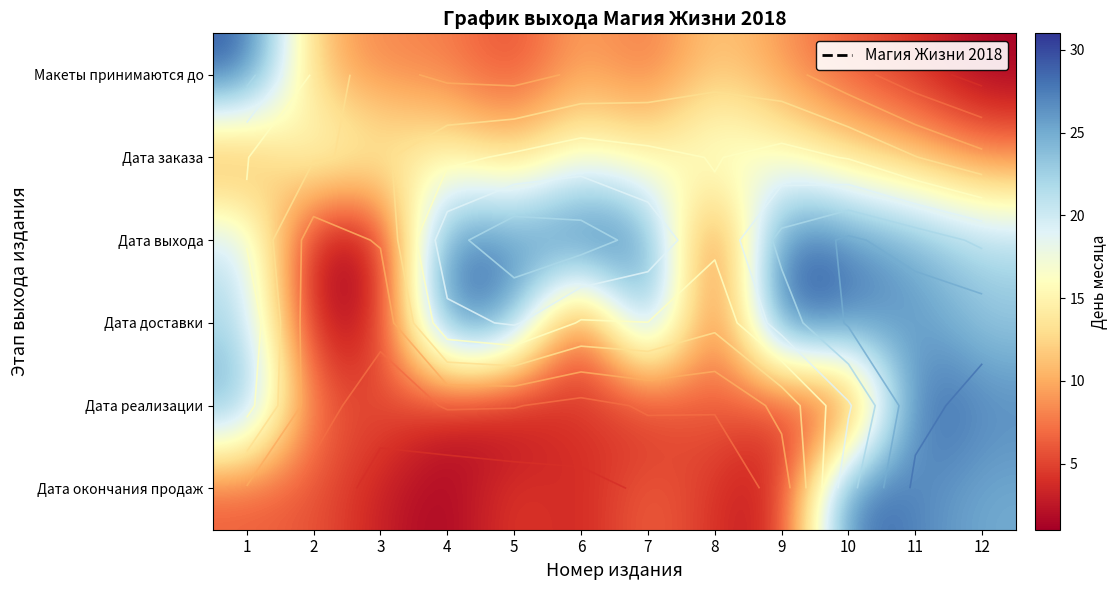

What is the minimum value shown in the chart?

1